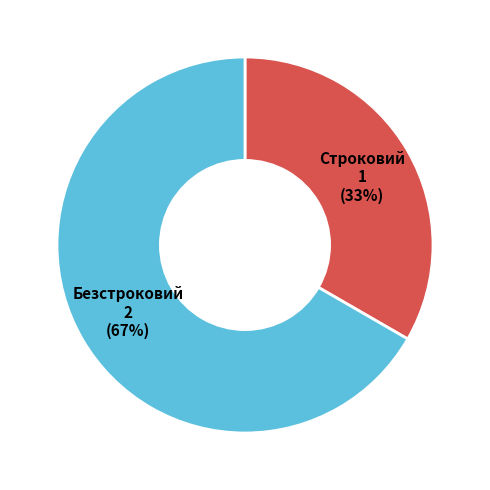

Which slice is the largest?

Безстроковий